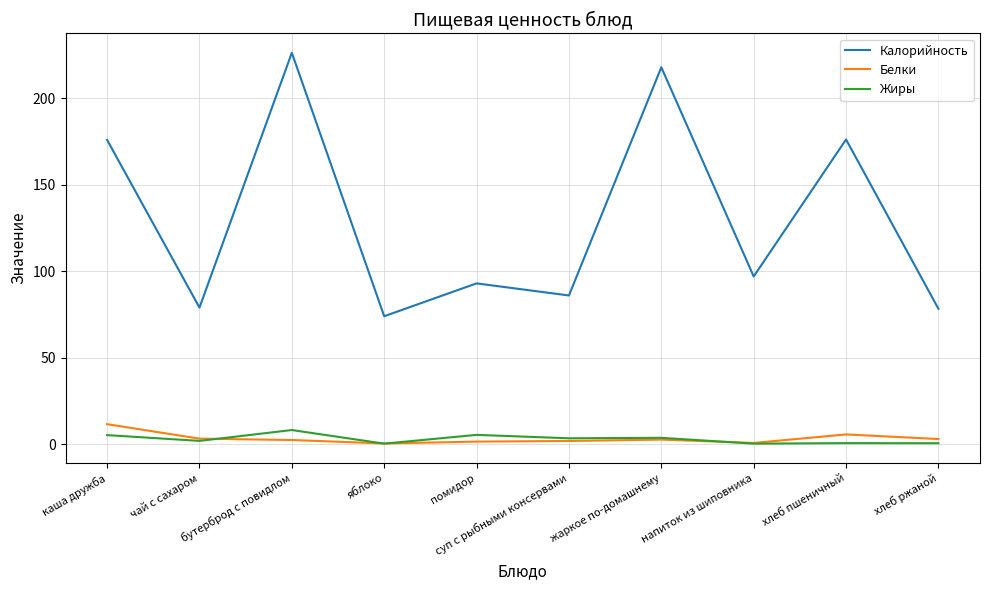

True or false: Белки and Калорийность intersect in this chart.

False